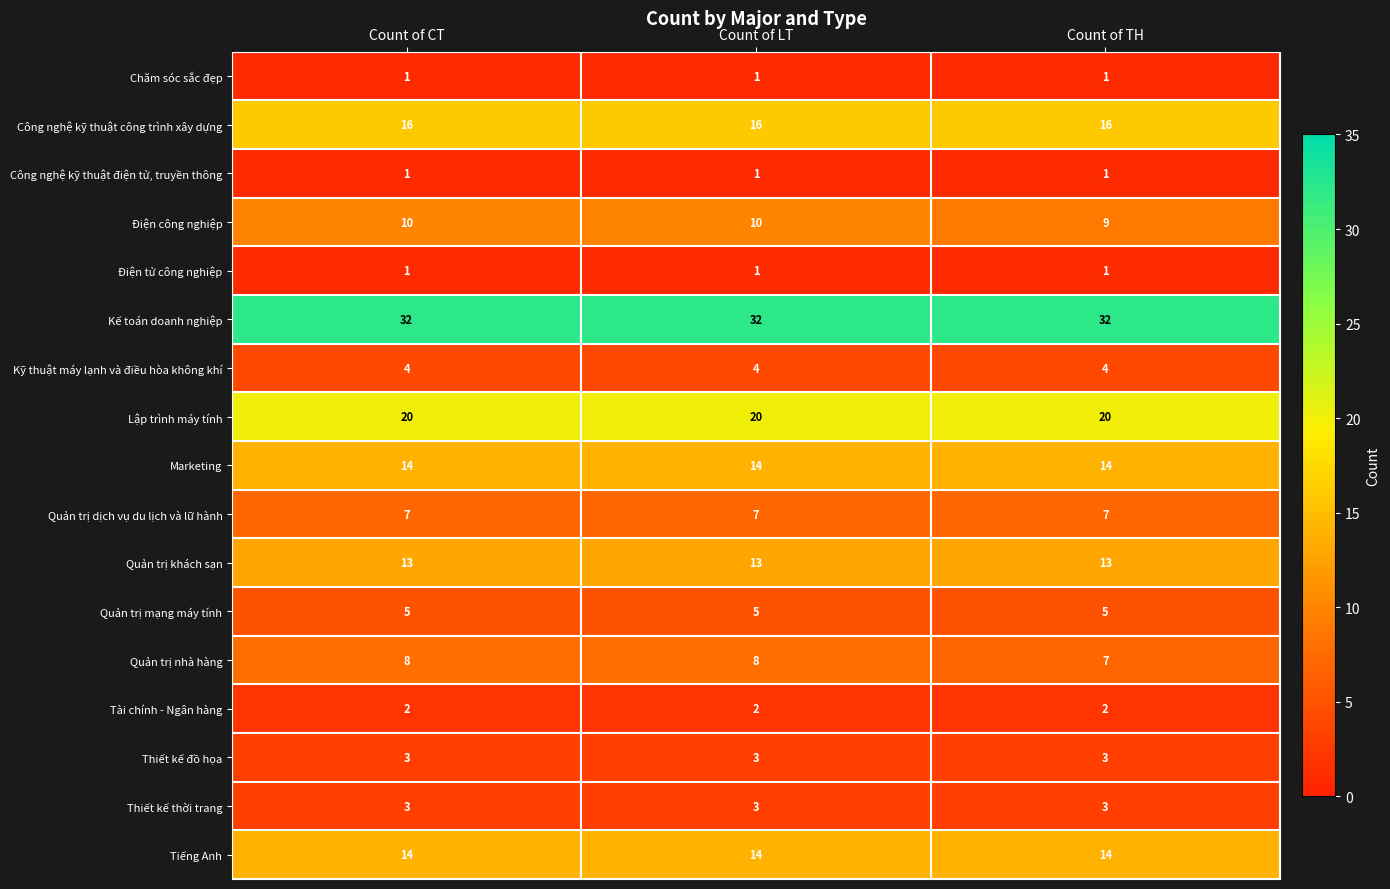

True or false: Điện tử công nghiệp has a value of 1 at Count of CT.

True